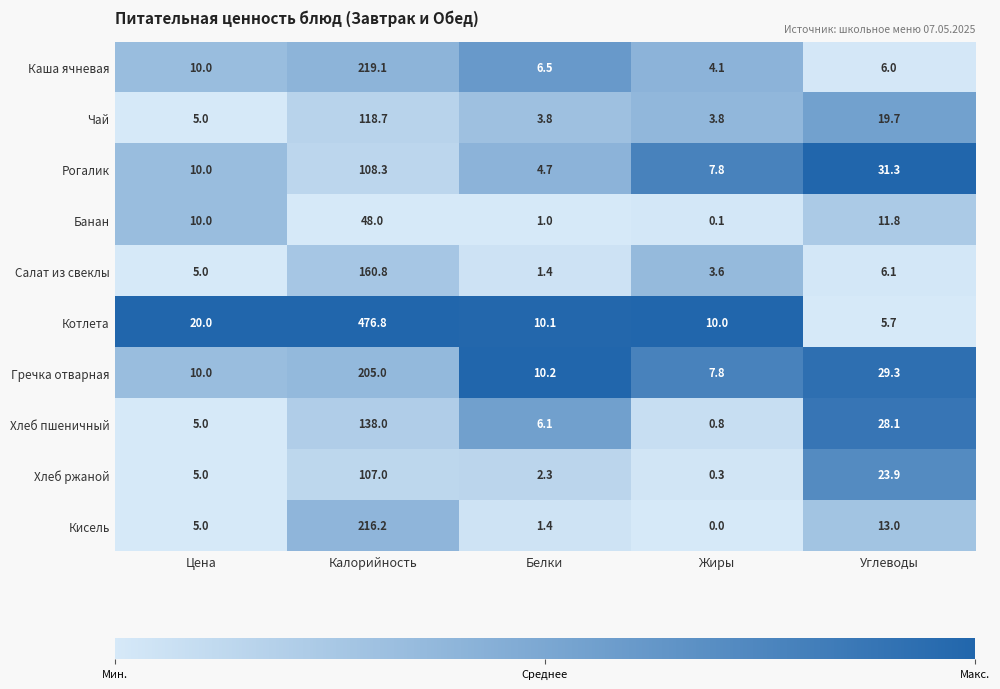

Which series has the largest total across all categories?

Котлета